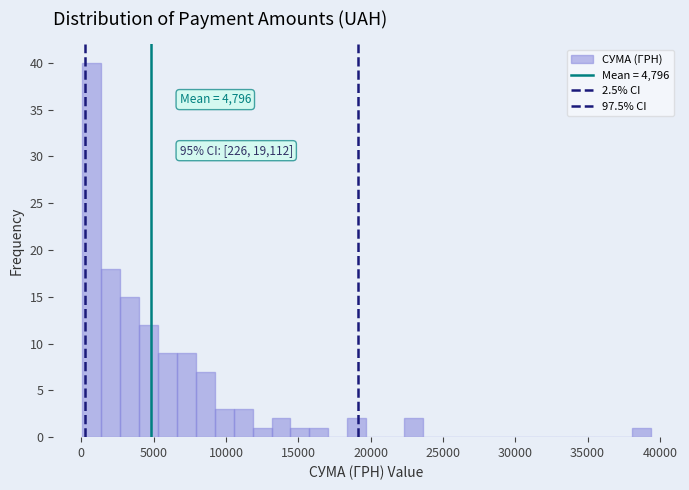

Read against the x-axis, roughly where is the centre of the tallest bar?

500